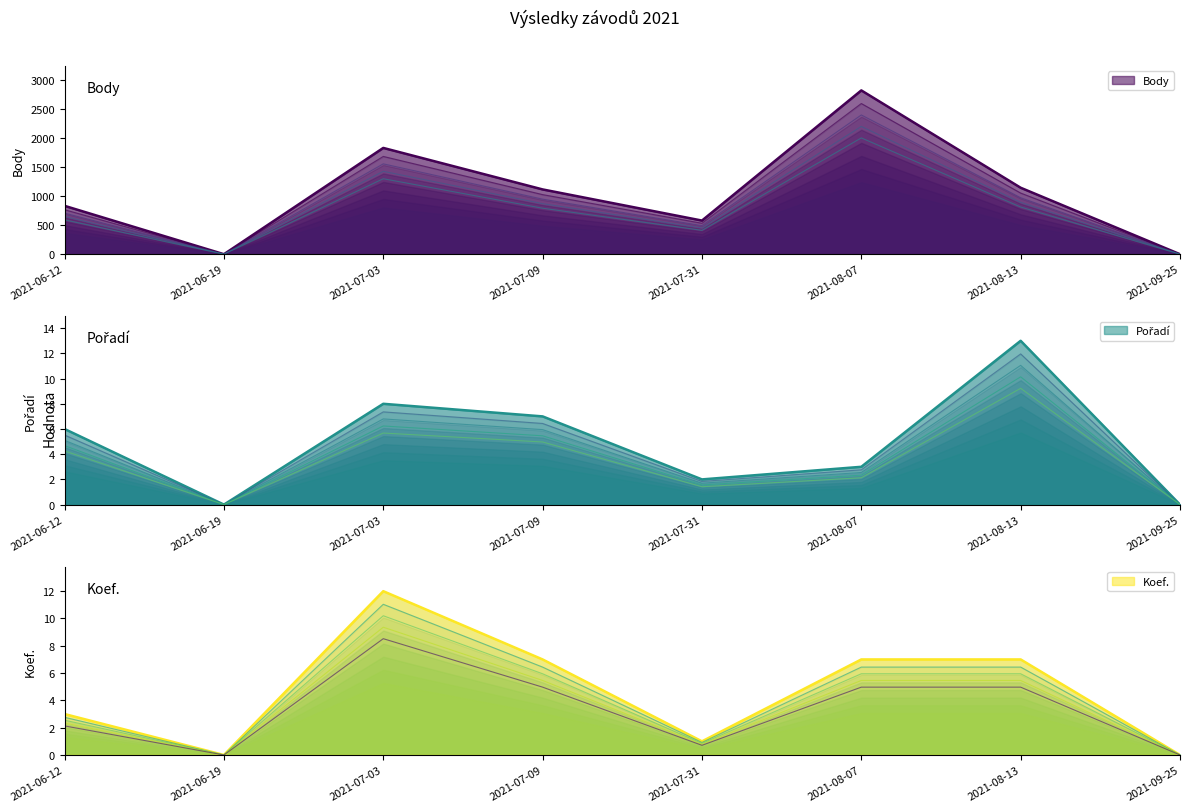

What is the greatest value displayed?

2814